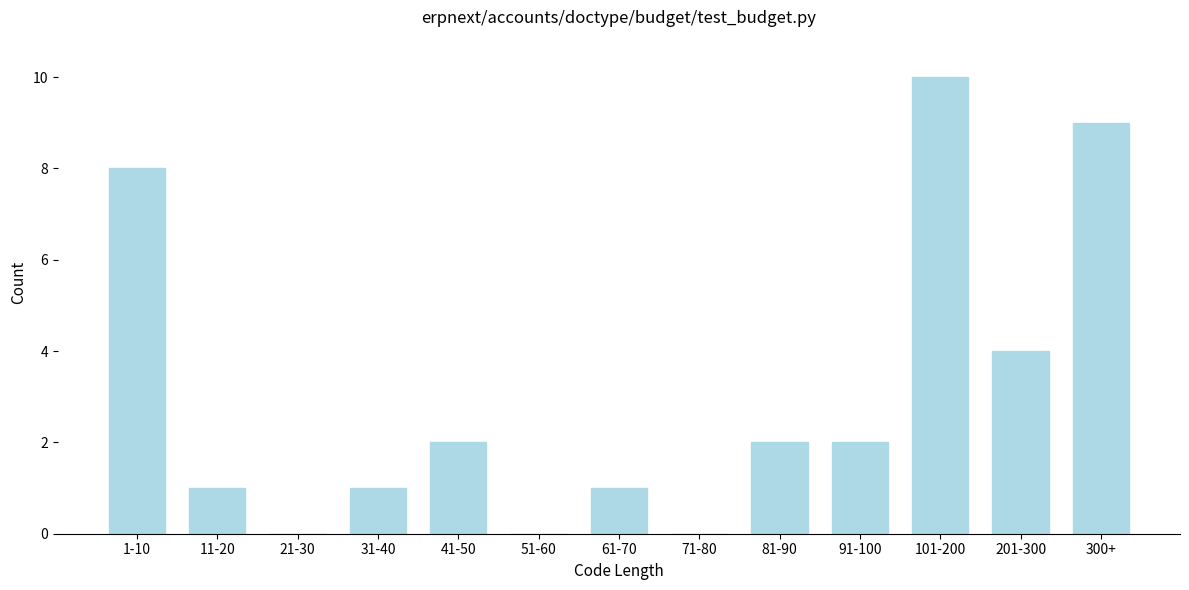

Reading right to left, transcribe all the data shown in this chart.

300+=9	201-300=4	101-200=10	91-100=2	81-90=2	71-80=0	61-70=1	51-60=0	41-50=2	31-40=1	21-30=0	11-20=1	1-10=8